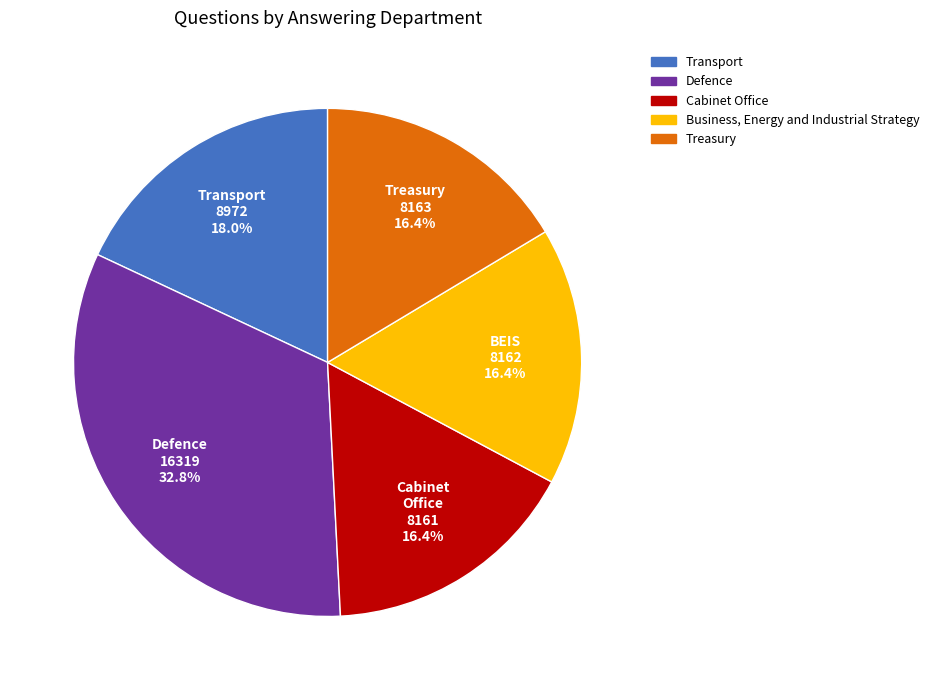

Which category has the biggest portion of the pie?

Defence